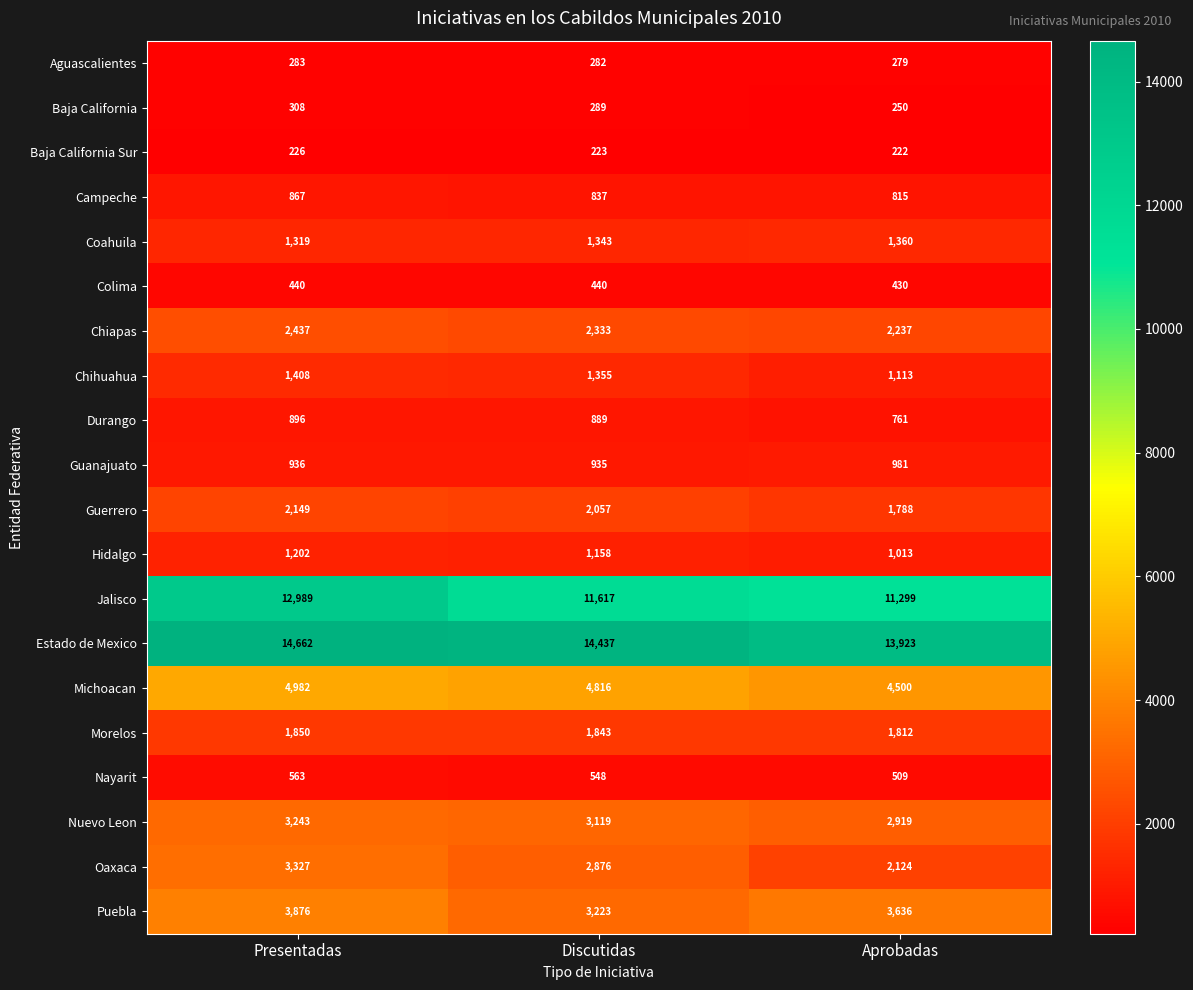

Between Presentadas and Discutidas, which series saw the biggest shift?

Jalisco